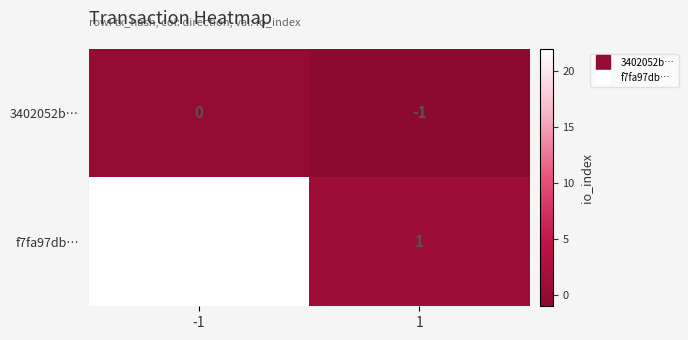

Reading right to left, what are all the values shown in this chart?

3402052b…: -1	0
f7fa97db…: 1	22